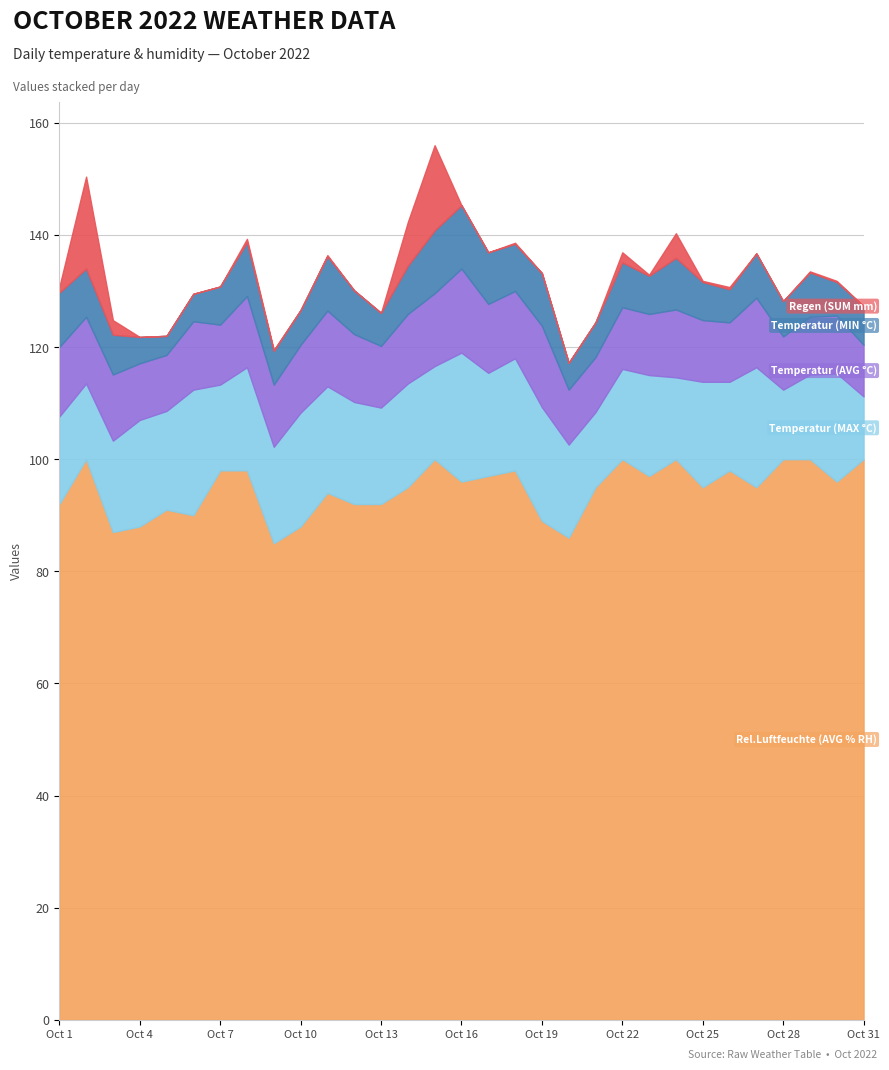

True or false: Temperatur (MAX °C) and Rel.Luftfeuchte (AVG % RH) intersect in this chart.

False